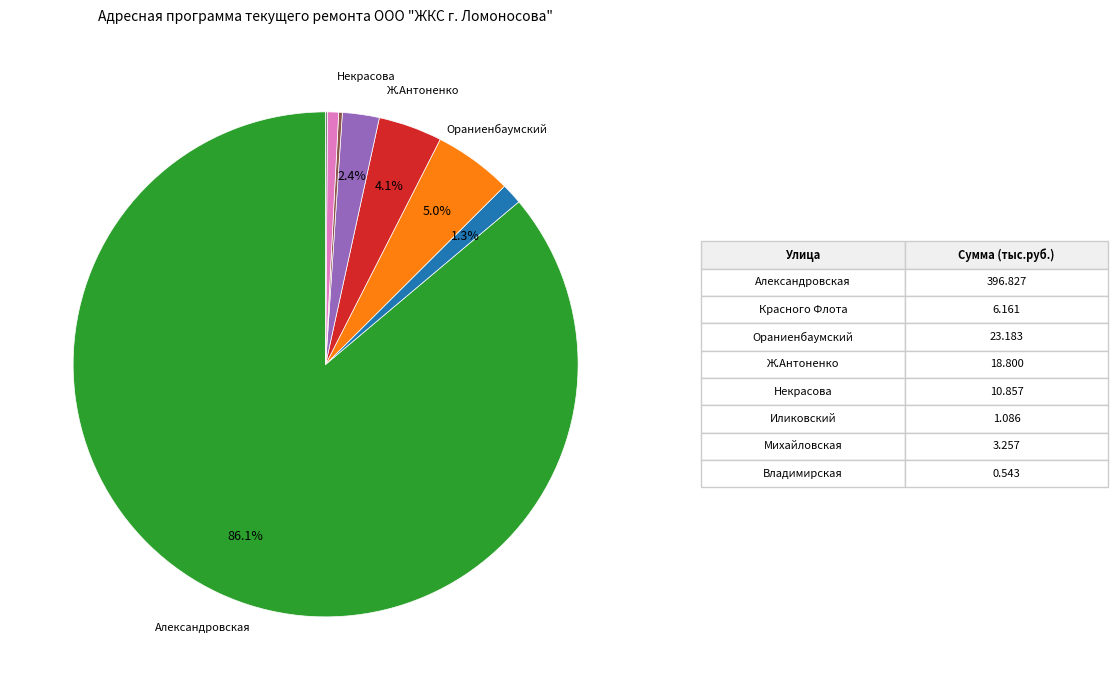

Is there a majority slice in this chart?

Yes